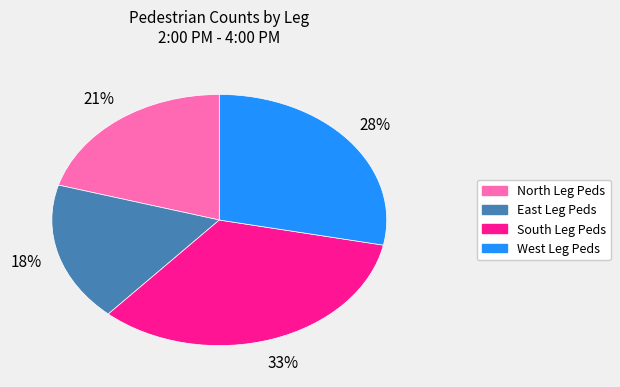

How many slices are in this pie chart?

4